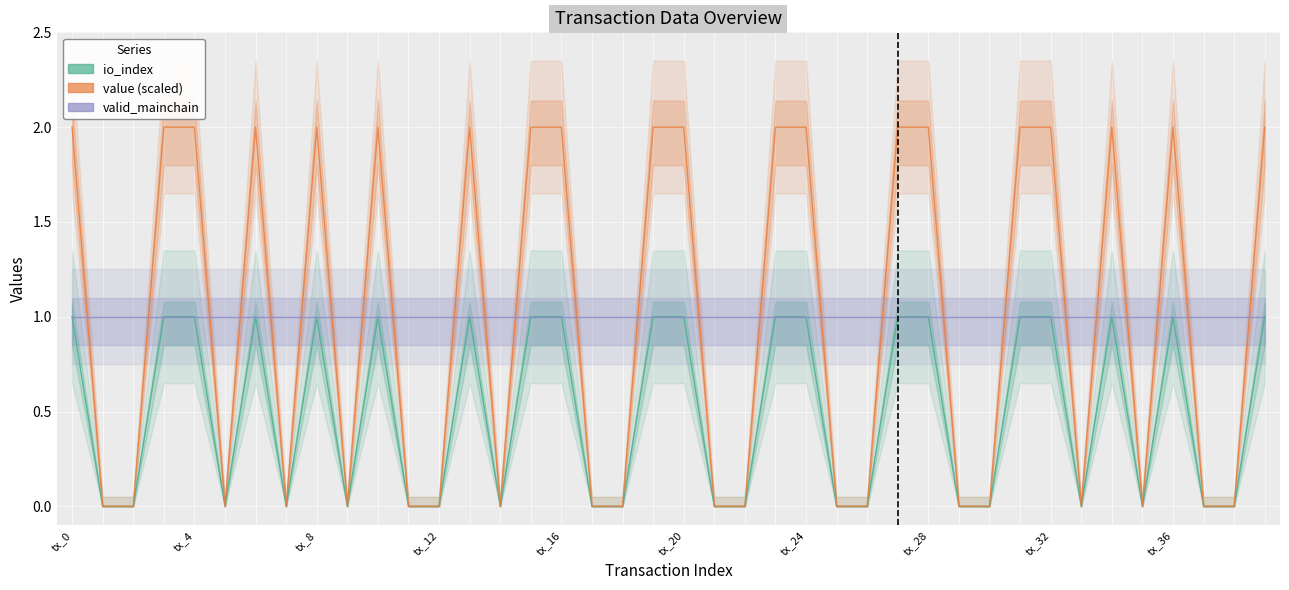

What is the sum of all valid_mainchain values?

40.0